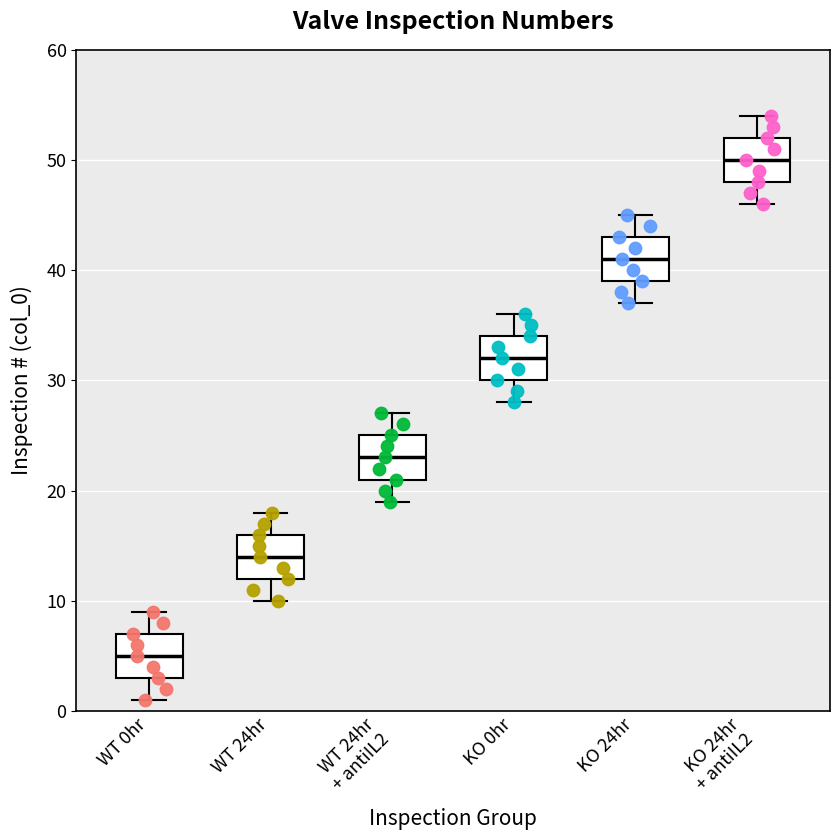

Which box's median line is the lowest?

WT 0hr